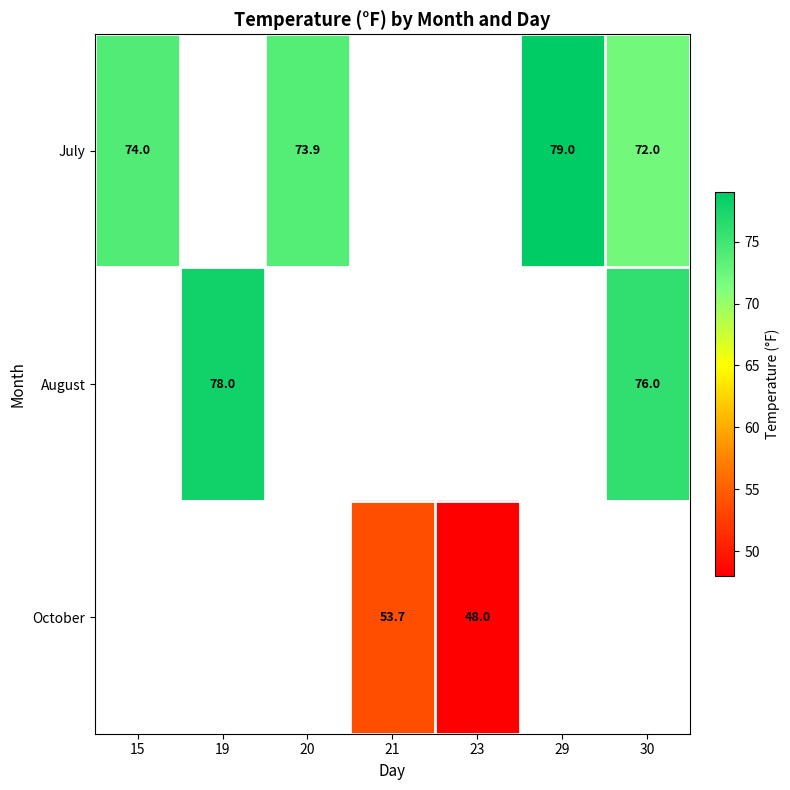

Is it true that July equals 73.9 at 20?

True